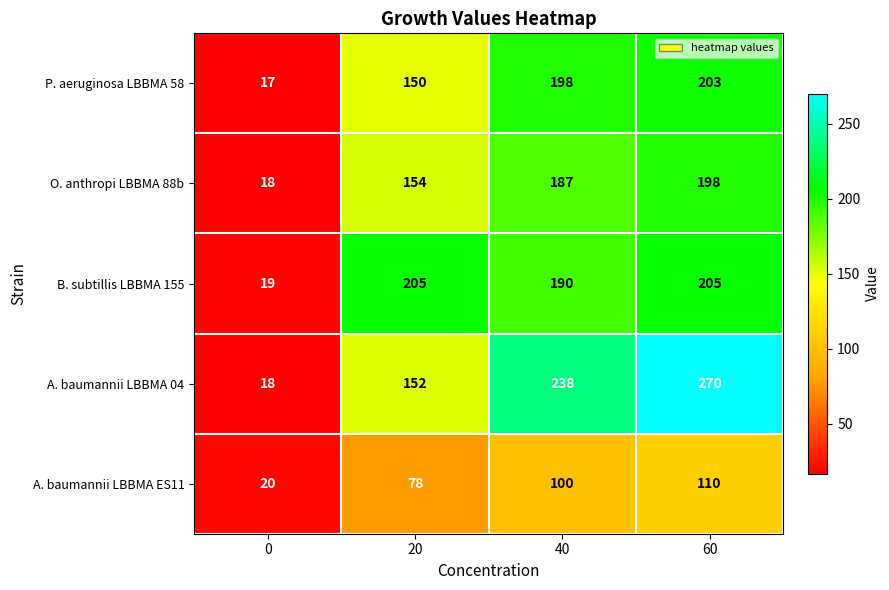

How many series are shown in this chart?

5